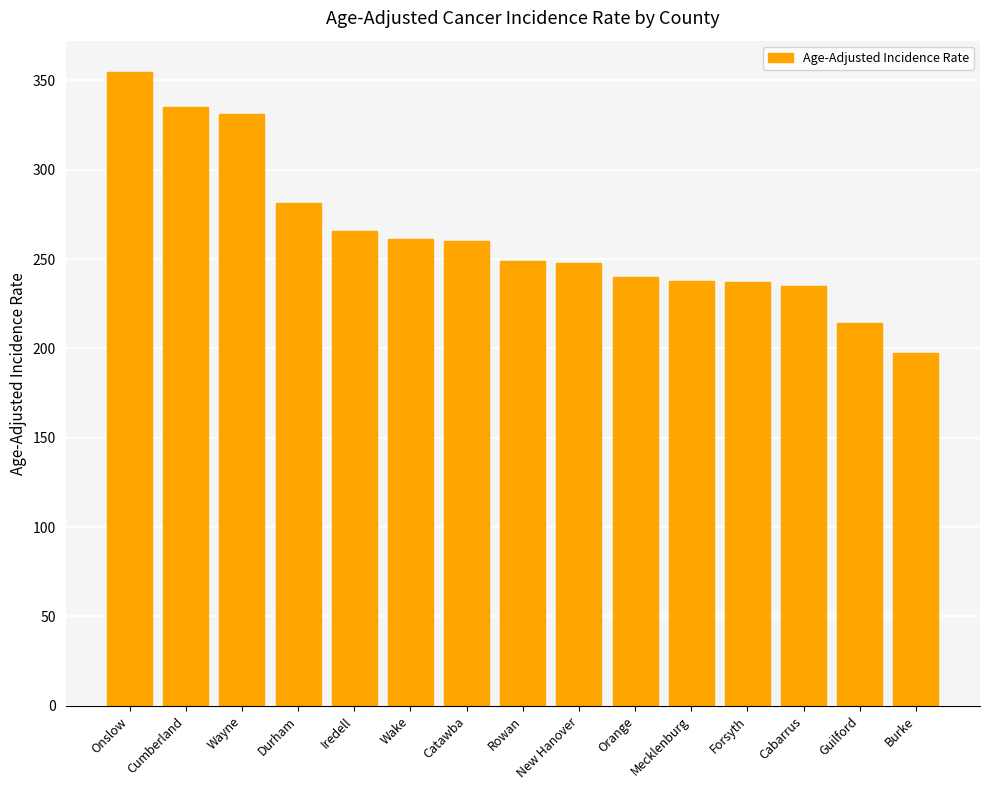

What is the change in value from Cabarrus to Burke?

-37.8